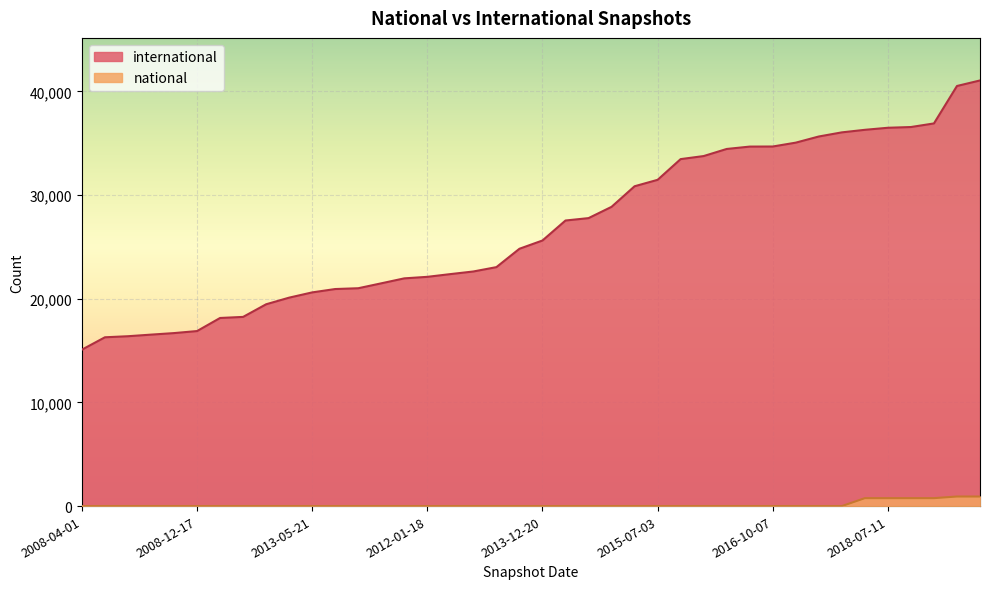

What is the maximum value for international?

41059